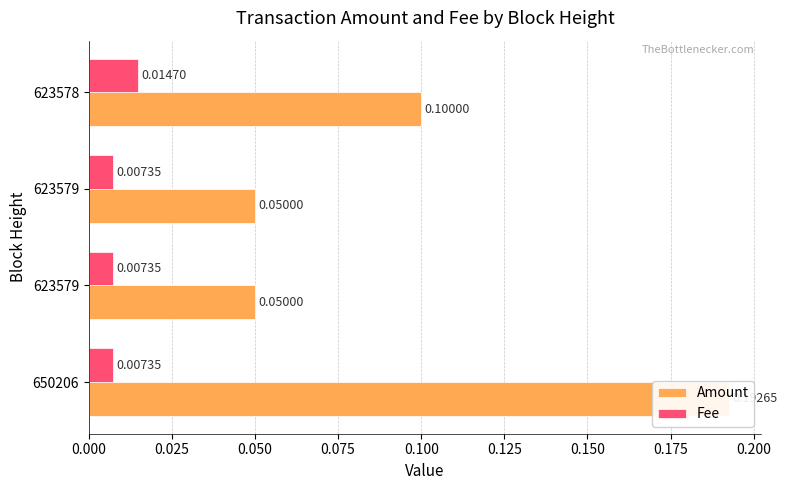

Which has a higher value, 623579 or 623578?

623578